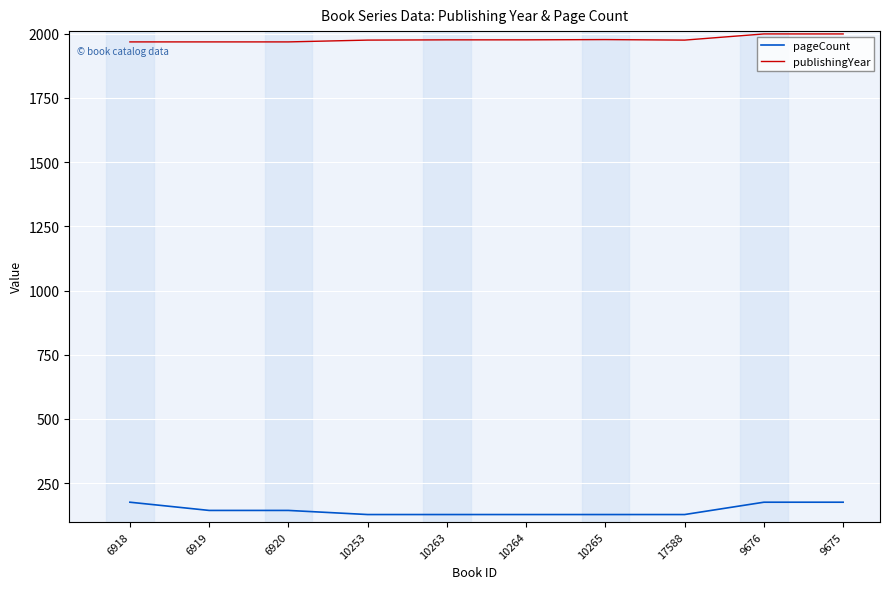

List the series in order of their overall mean, lowest first.

pageCount, publishingYear